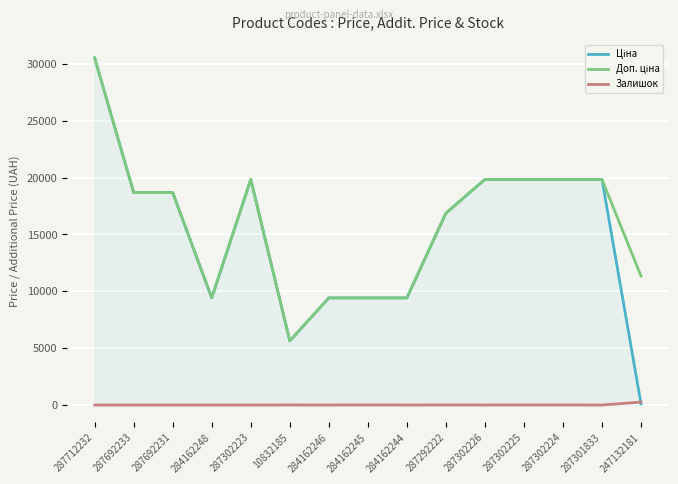

Which category has the highest value across all series?

287712232